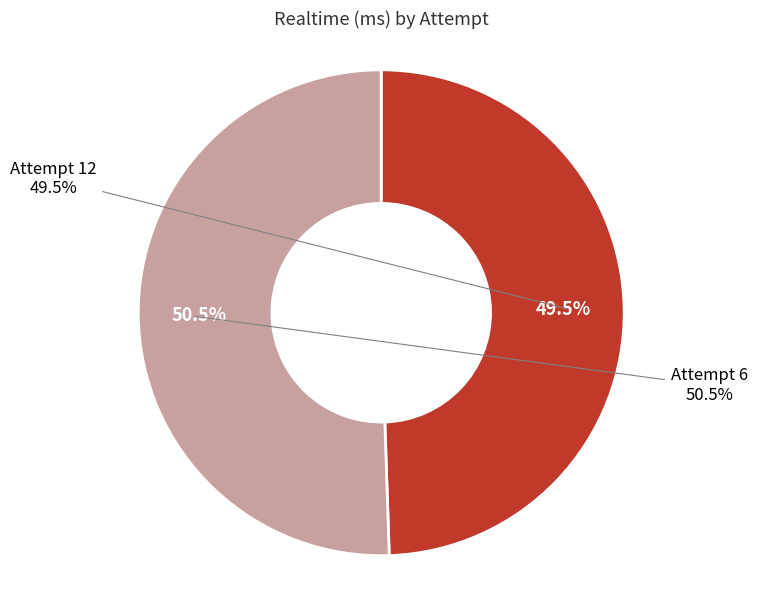

To the nearest percent, what is the combined percentage of Attempt 6 and Attempt 12?

100%